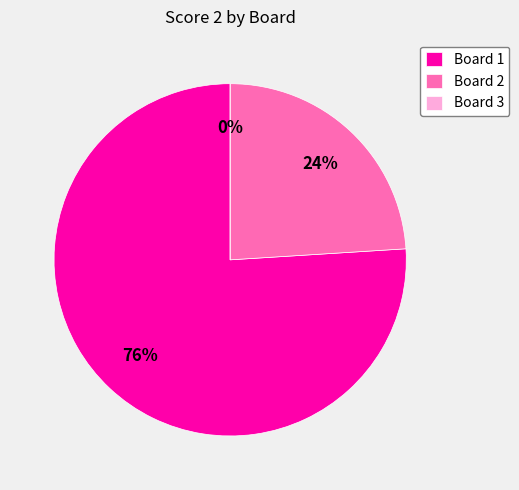

How many slices are in this pie chart?

3